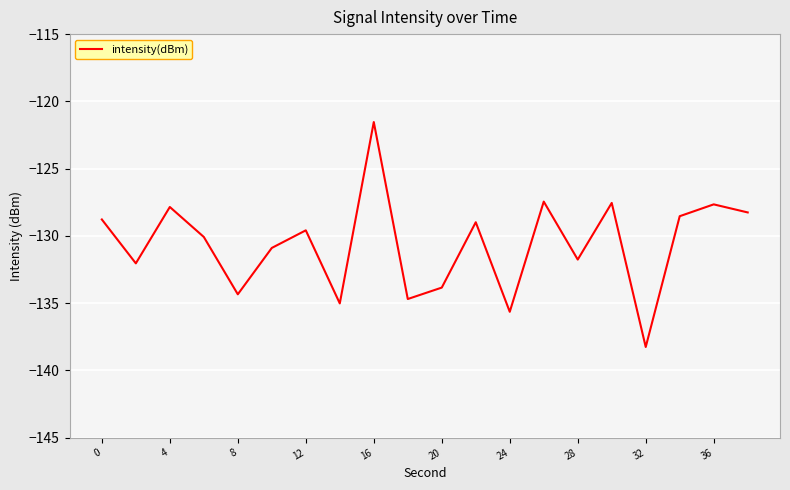

What is the smallest value displayed?

-138.3